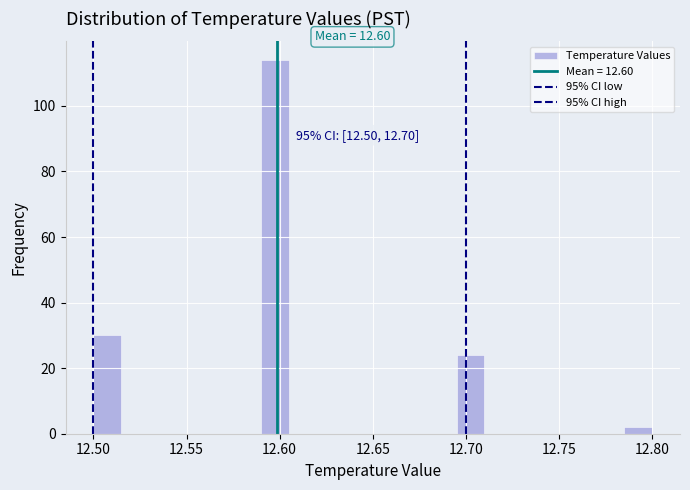

Read against the x-axis, roughly where is the centre of the tallest bar?

12.600